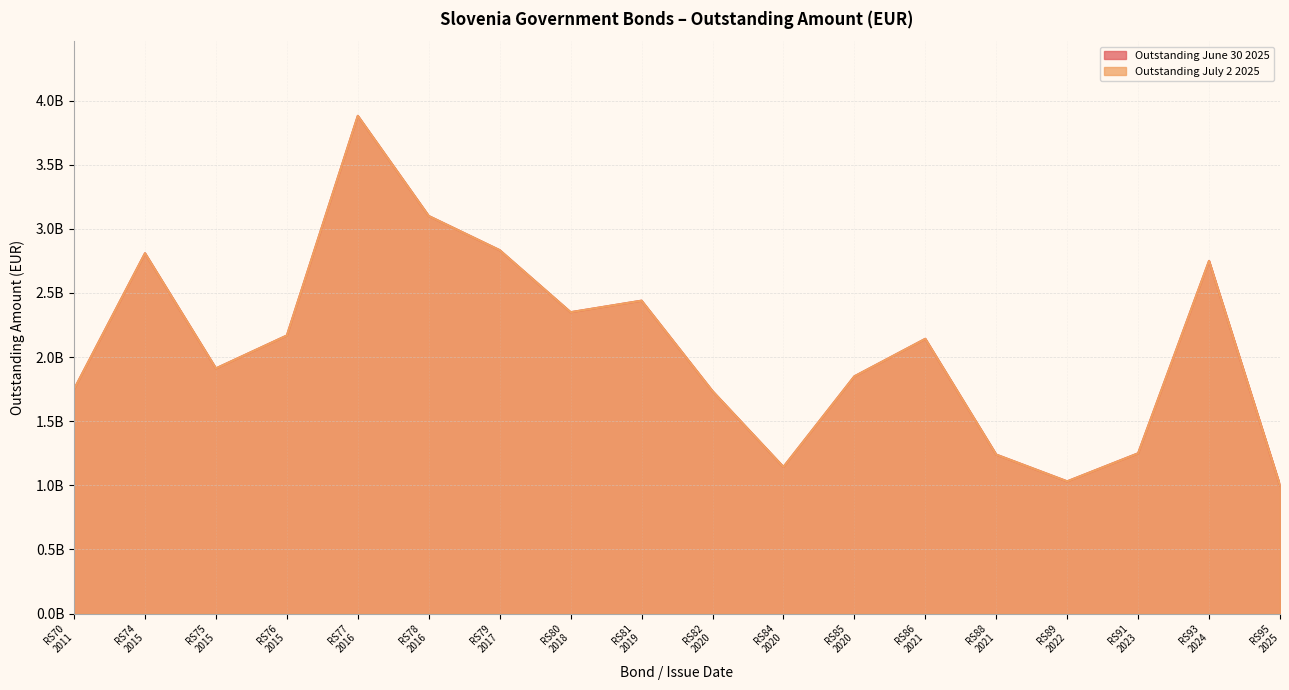

What position from the left is RS85
2020?

12